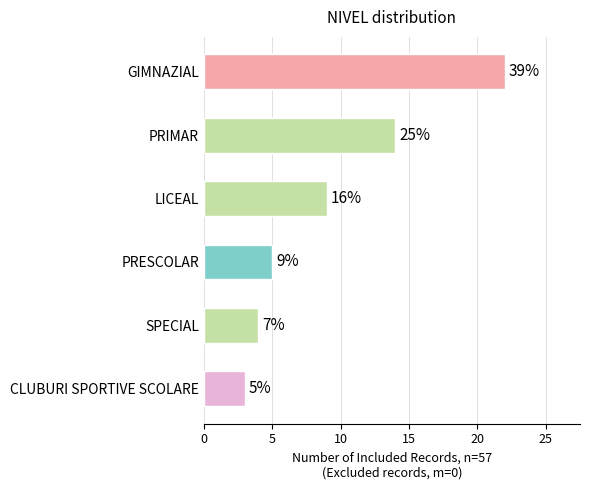

Are the bars horizontal?

Yes